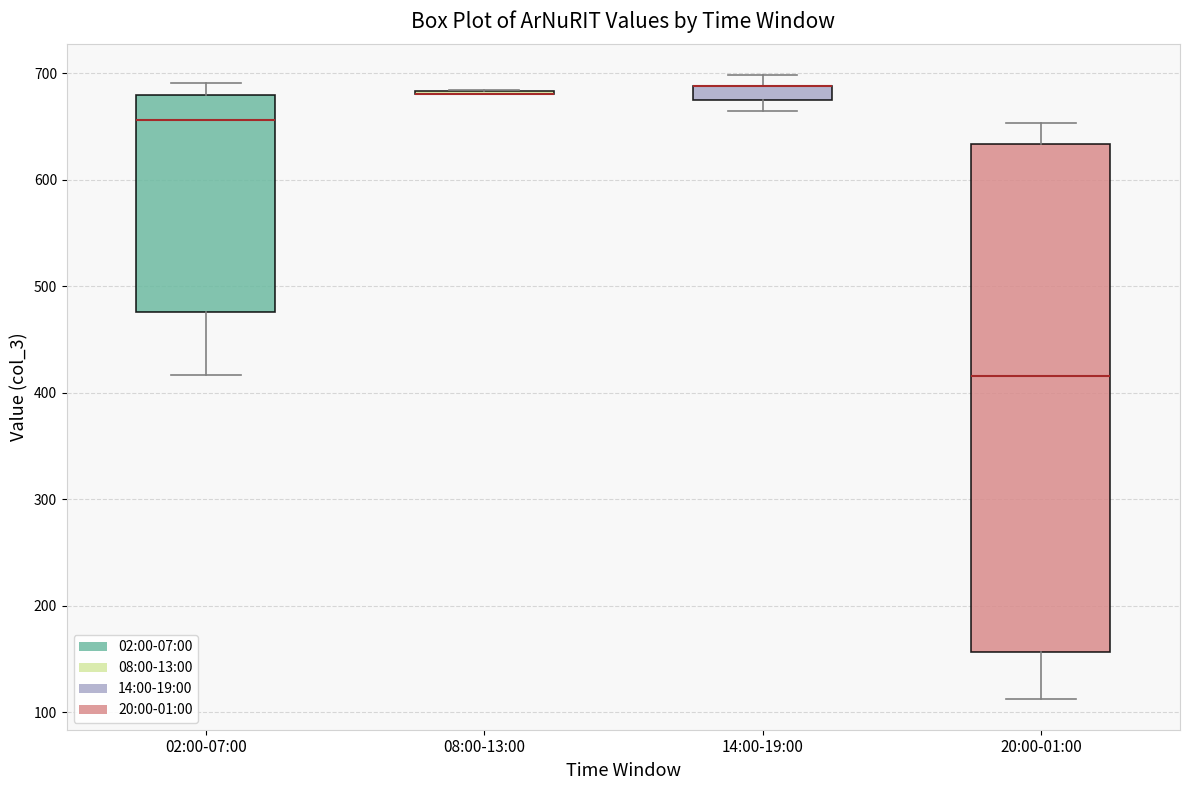

Which box is the tallest, from its lower edge to its upper edge?

20:00-01:00